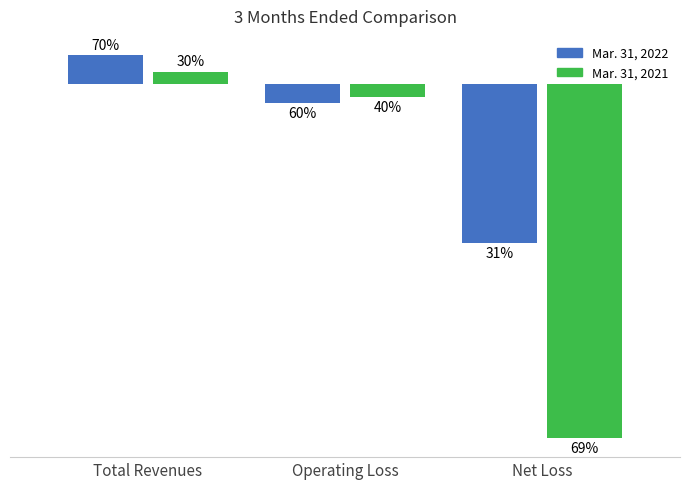

Which category has the lowest value across all series?

Net Loss